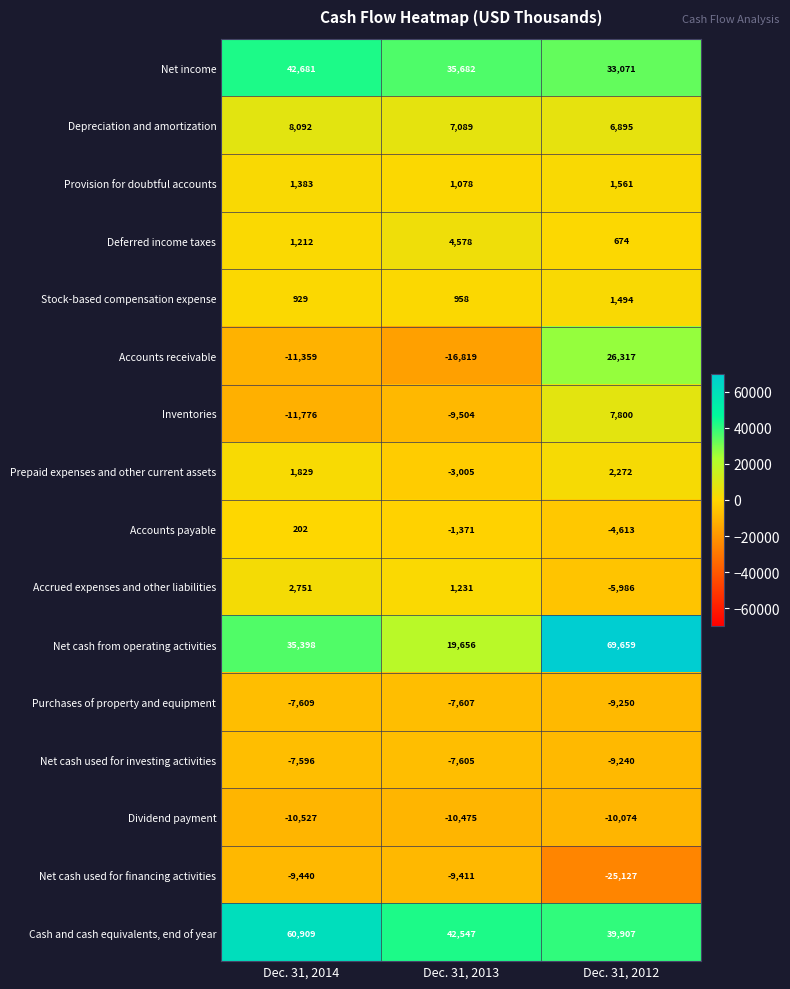

Which series has the widest spread of values?

Net cash from operating activities